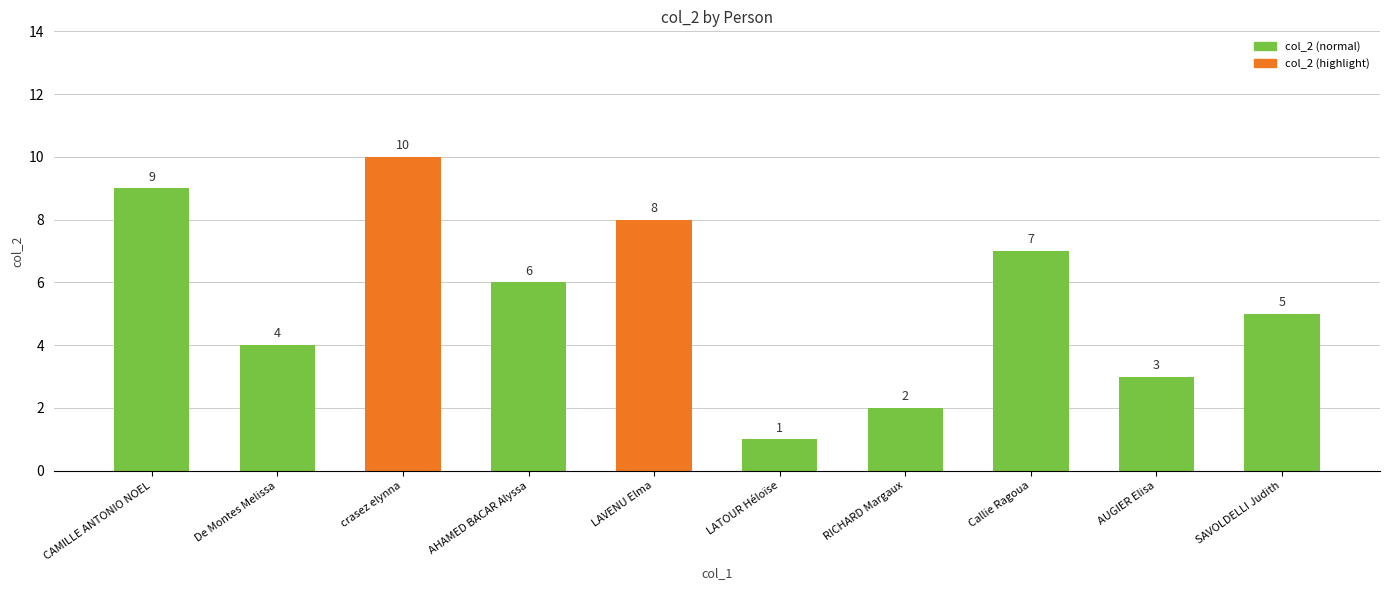

What is the change in value from CAMILLE ANTONIO NOEL to crasez elynna?

+1